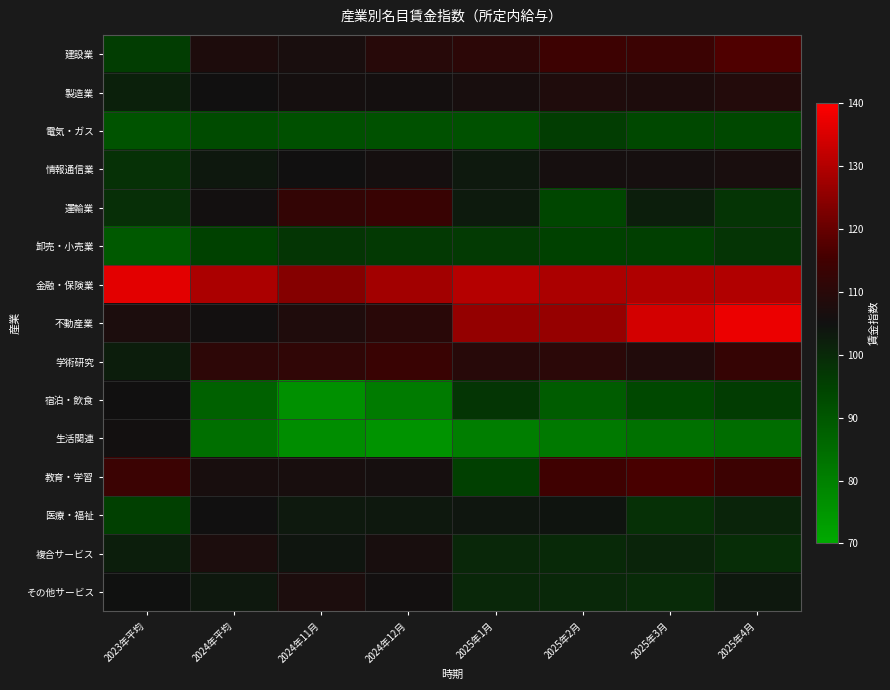

What is the total value across all series at 2024年11月?

1536.5